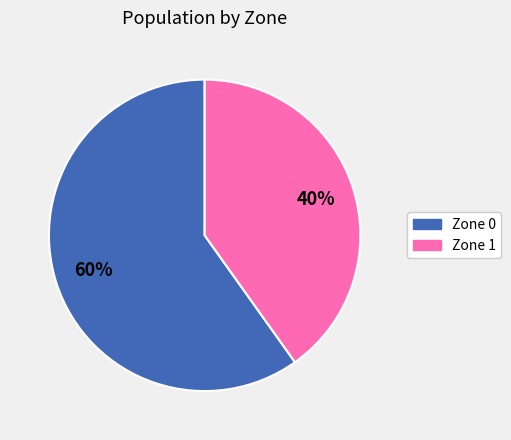

Is the sum of Zone 0 and Zone 1 greater than half?

Yes